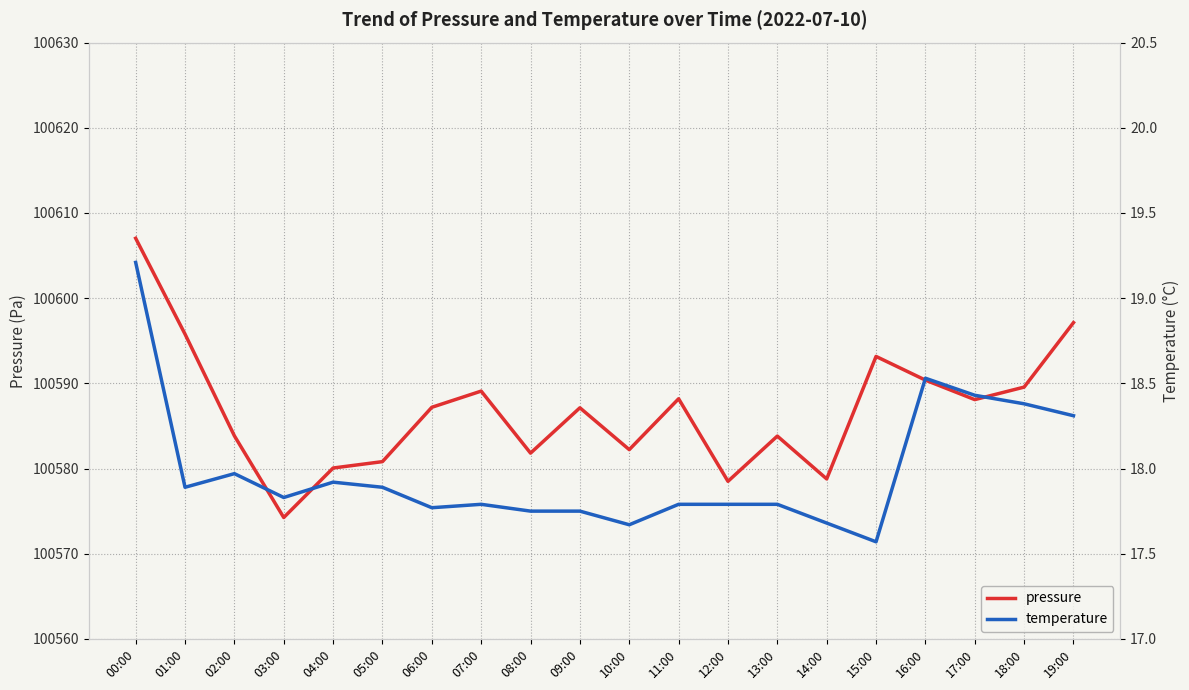

Count the number of data series in this chart.

2